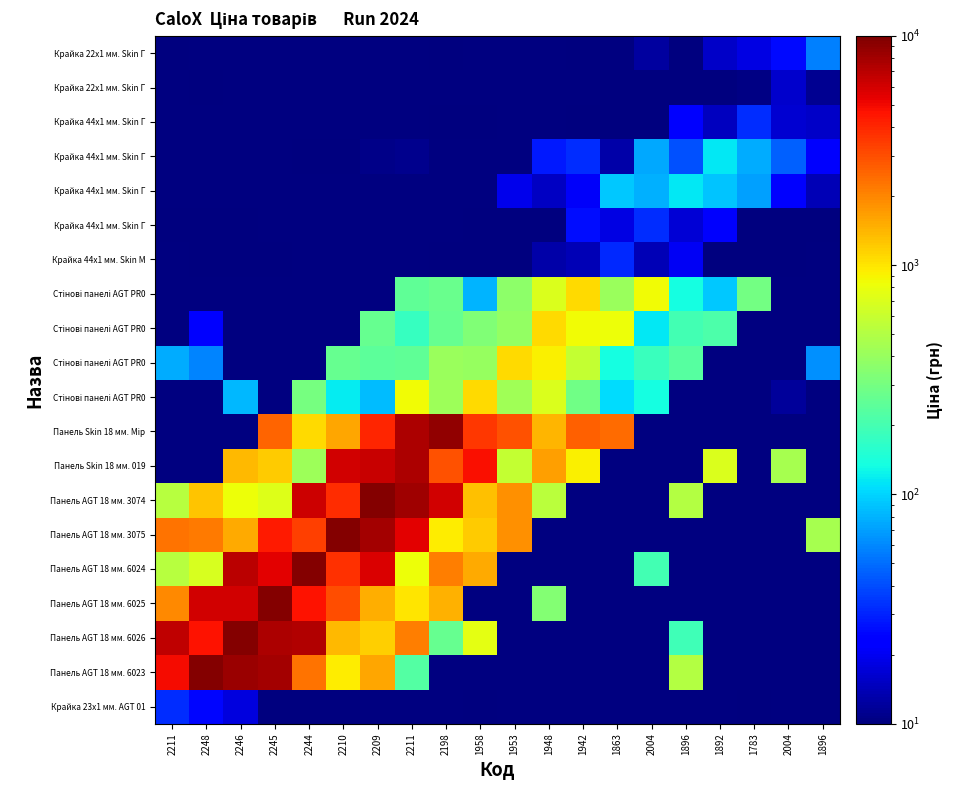

Between 2198 and 2248, which is larger?

2248